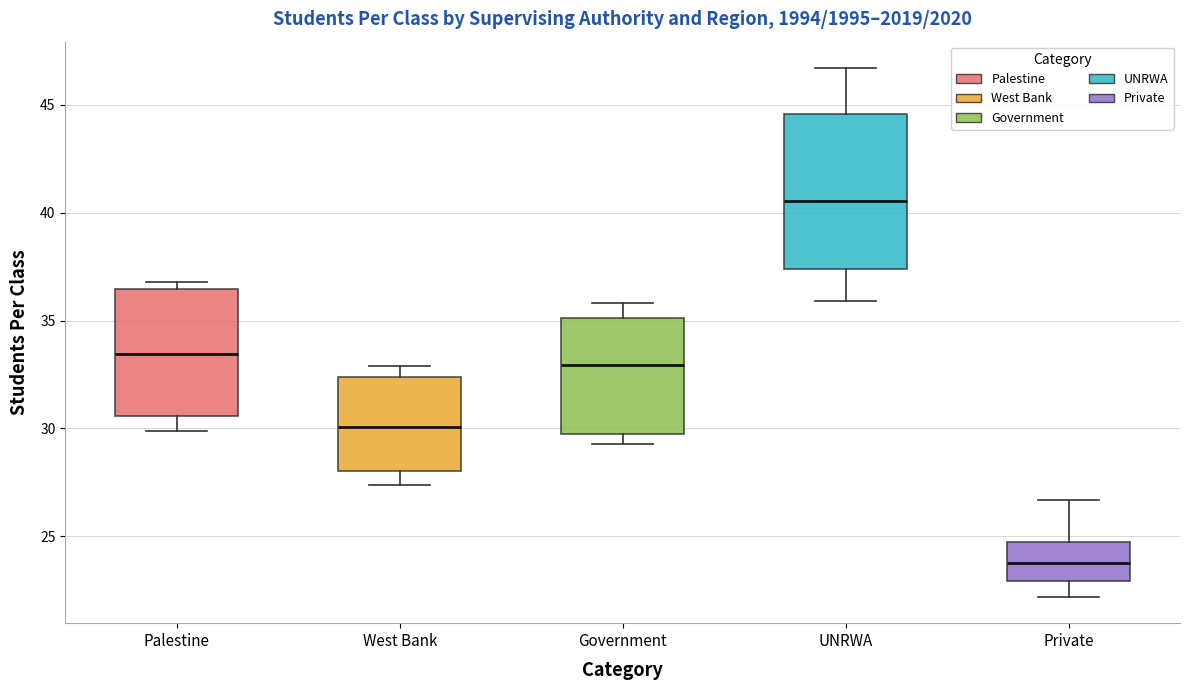

Reading left to right, read every box against the y-axis: the position of its median line, the range the box covers, and the ends of its whiskers. The values are not printed on the chart, so give them approximately, as read against the axis.

Palestine: median 33.5, box 30.5 to 36.5, whiskers 30.0 to 37.0
West Bank: median 30.0, box 28.0 to 32.5, whiskers 27.5 to 33.0
Government: median 33.0, box 29.5 to 35.0, whiskers 29.5 (just below the box's lower edge) to 36.0
UNRWA: median 40.5, box 37.5 to 44.5, whiskers 36.0 to 46.5
Private: median 24.0, box 23.0 to 25.0, whiskers 22.0 to 26.5